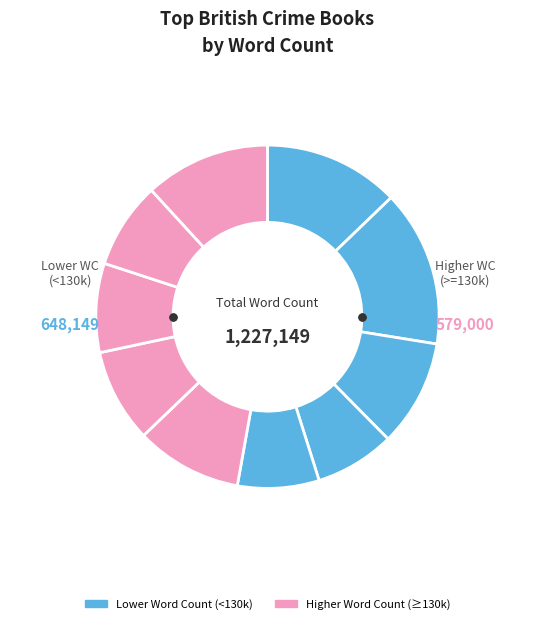

To the nearest percent, what is the difference between the largest and smallest slice percentages?

7%